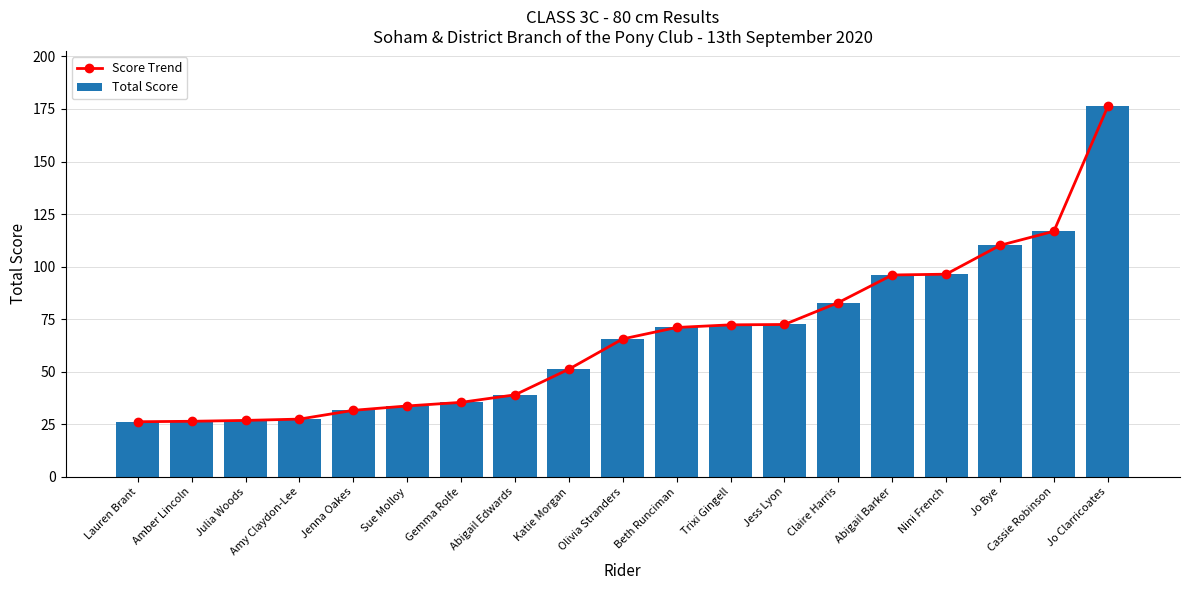

What is the value of the Total Score bar at the 15th from the left?

96.0